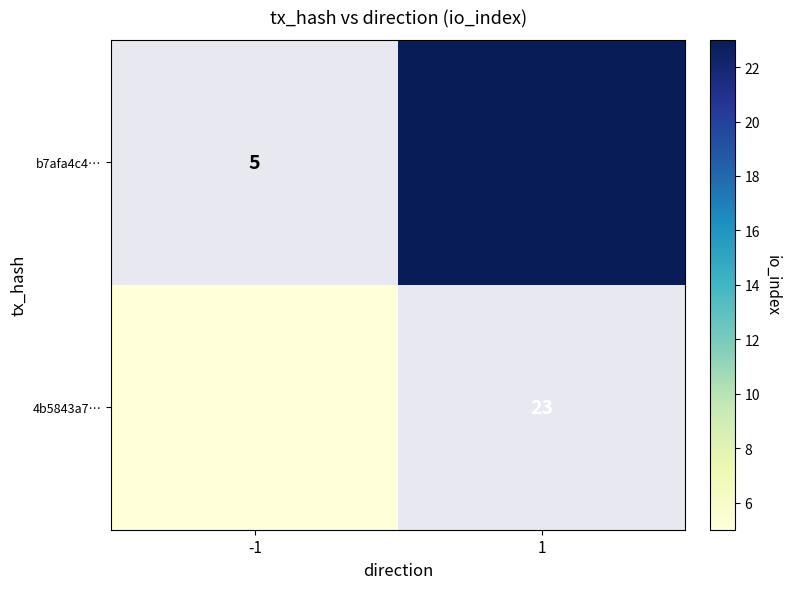

Is the value of b7afa4c4… at 1 greater than the value of 4b5843a7… at -1?

Yes